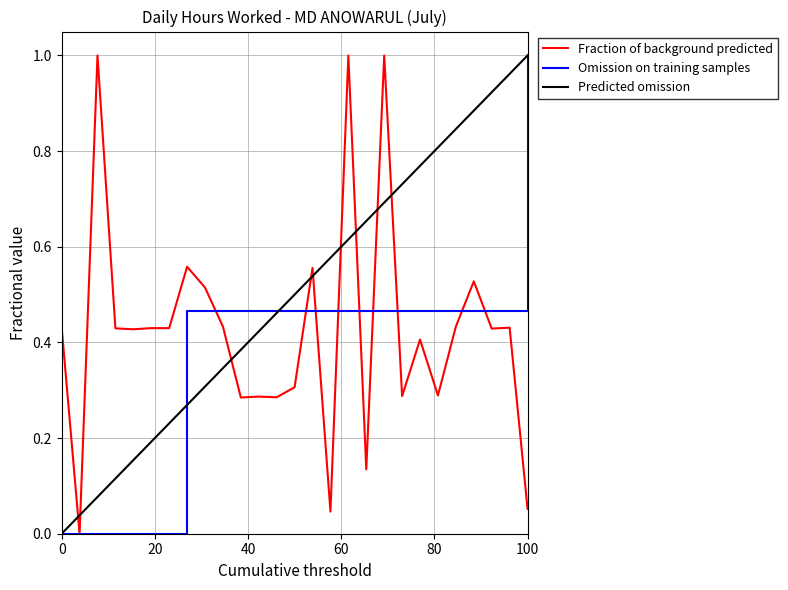

True or false: Fraction of background predicted has more than 2 interior local peaks.

True